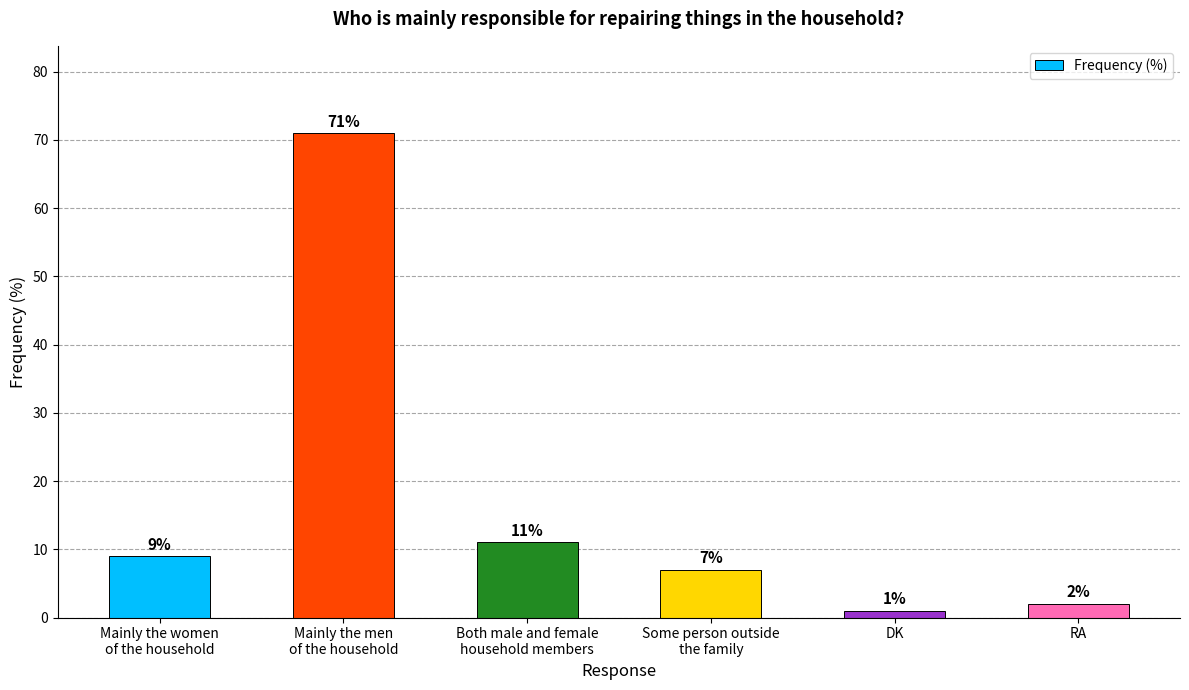

How many bars are there in total?

6